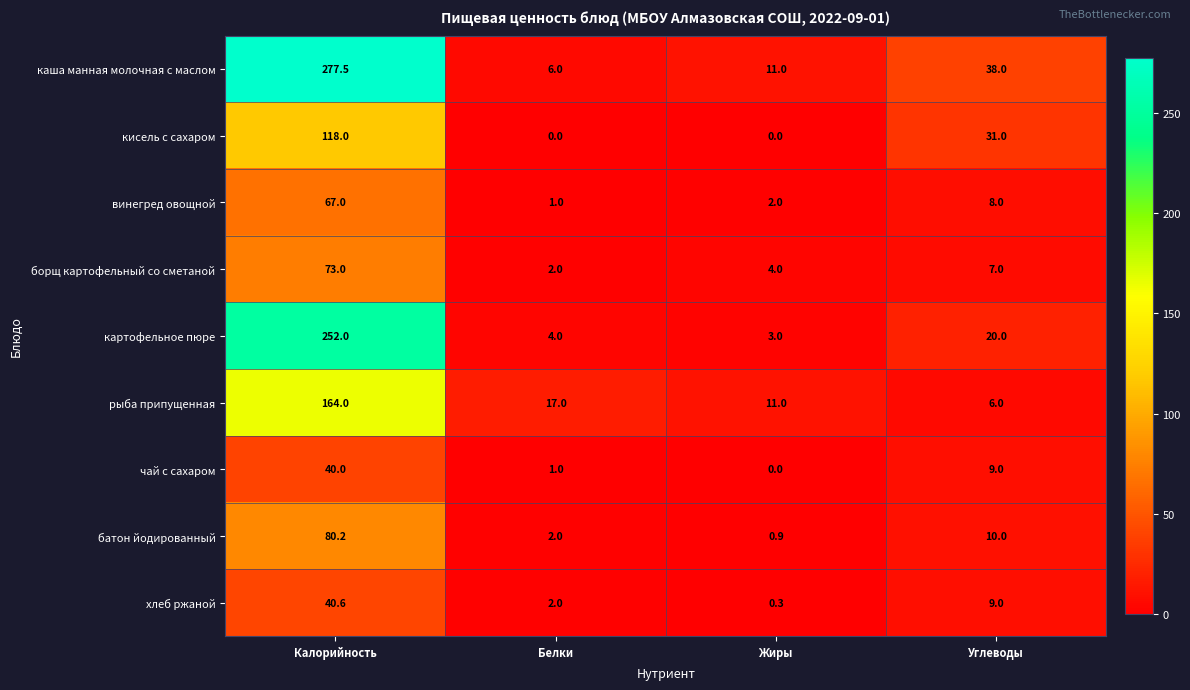

What is the highest value of the хлеб ржаной series?

40.6